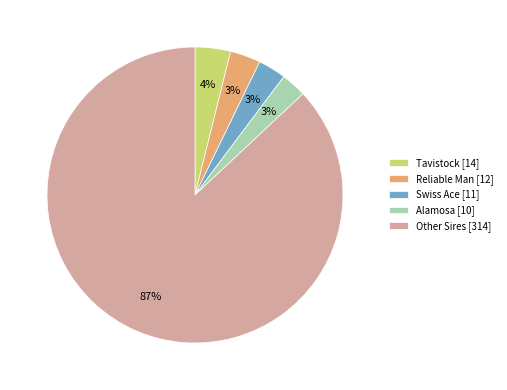

What is the largest slice in the pie chart?

Other Sires [314]